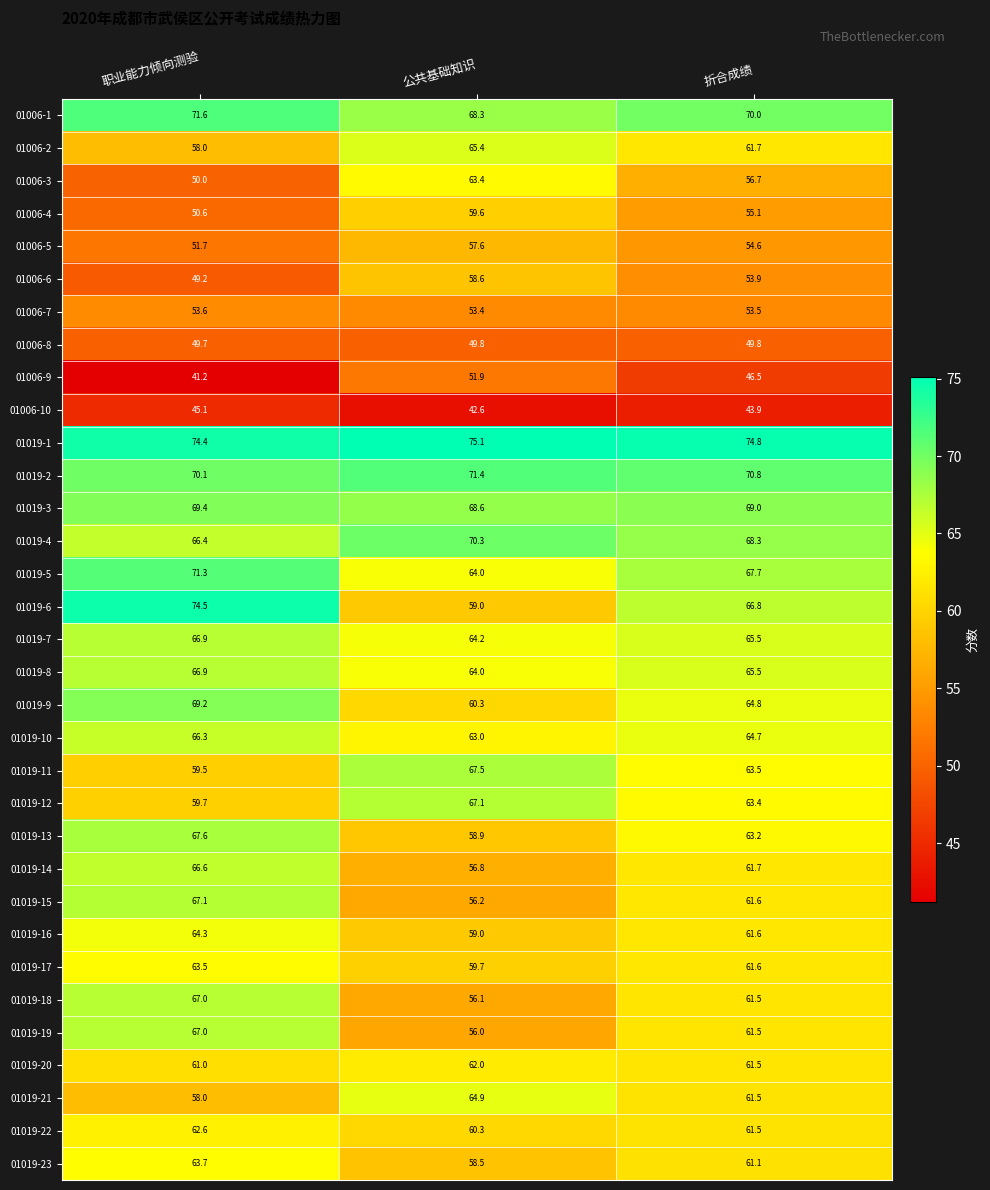

What is the difference between the maximum and second lowest values in the 01006-4 series?

4.5